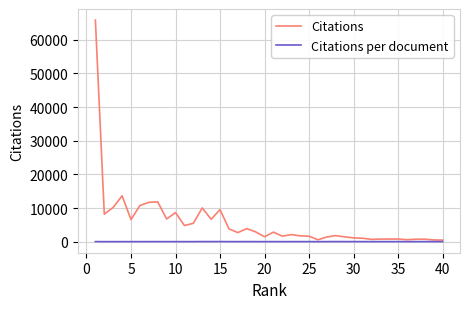

Rank the series by their average value, from lowest to highest.

Citations per document, Citations